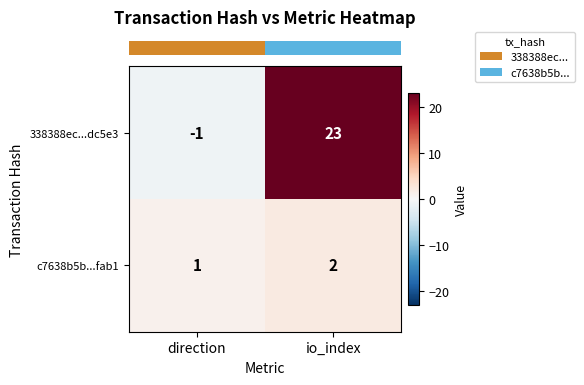

At which category is the sum across all series the highest?

io_index